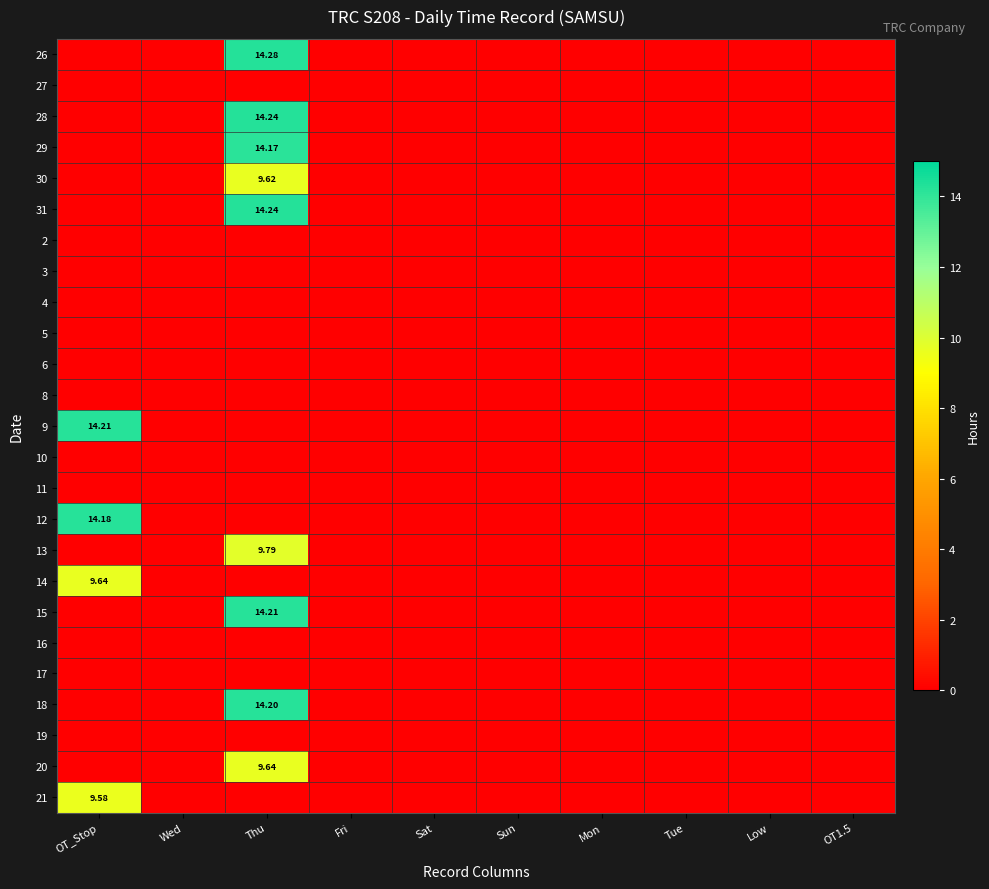

True or false: 8 has a value of 0.0 at Low.

True